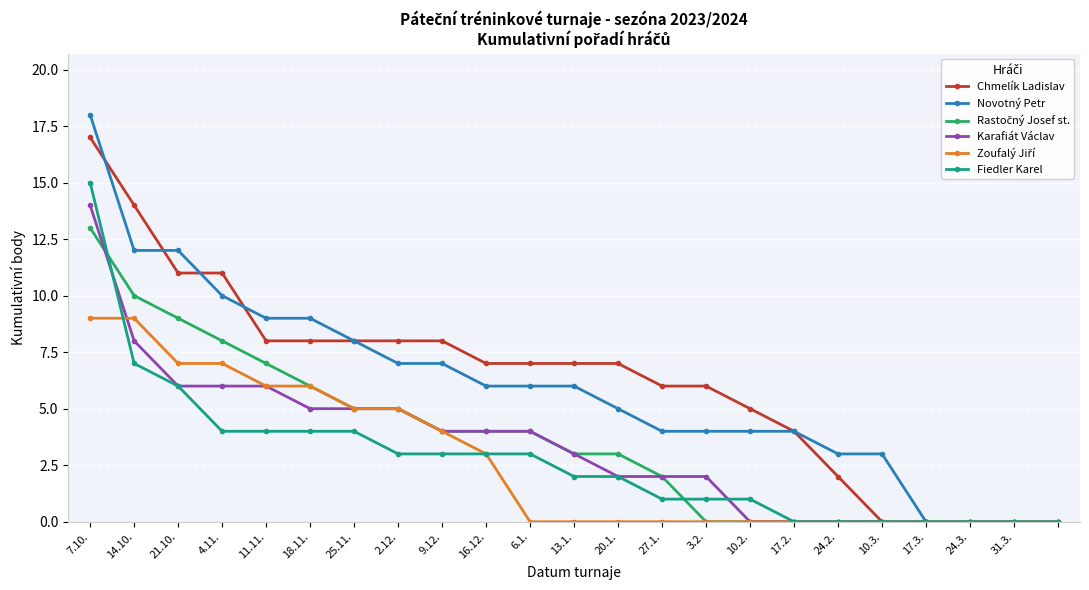

Which series has the largest range (max minus min)?

Novotný Petr